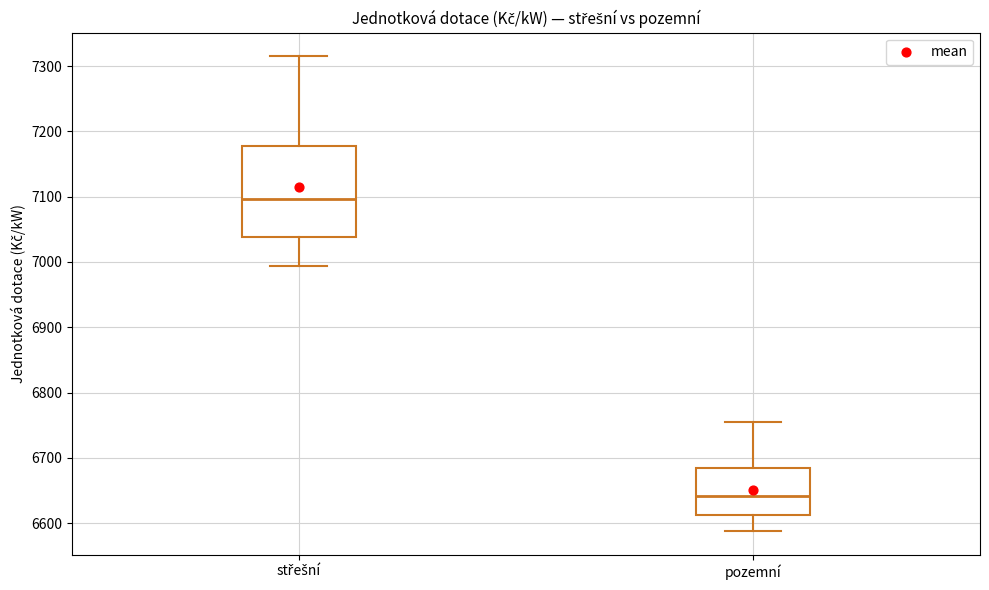

Which box has the lowest median line?

pozemní